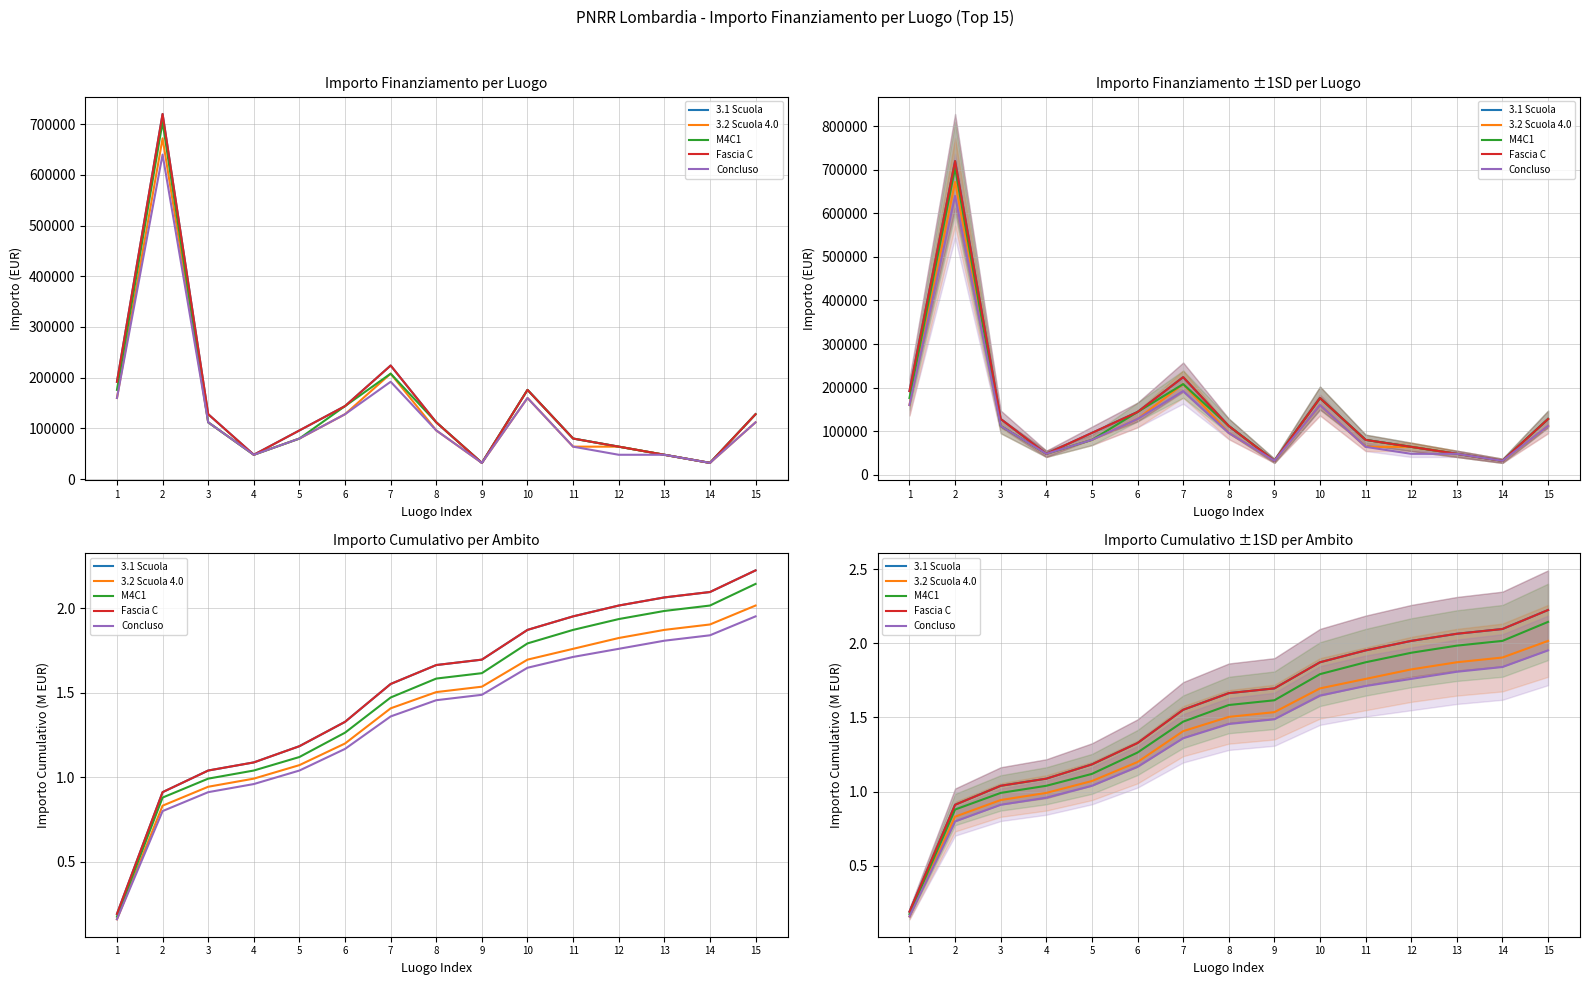

True or false: 3.1 Scuola has a value of 0.1 at 1.

False